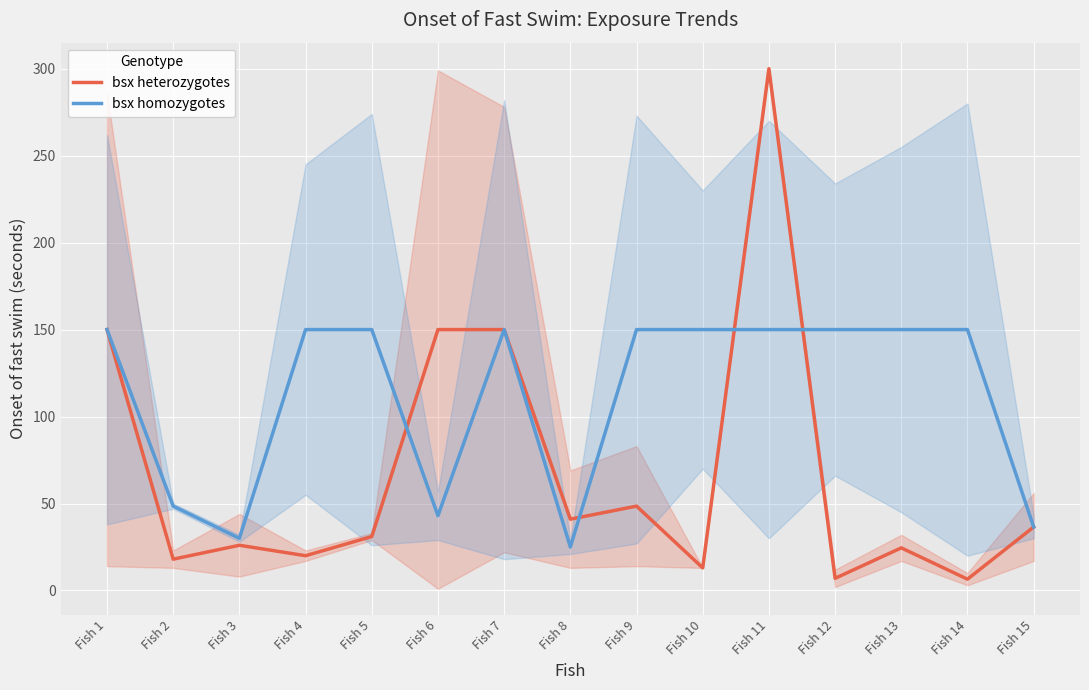

At which category is the sum across all series the highest?

Fish 11